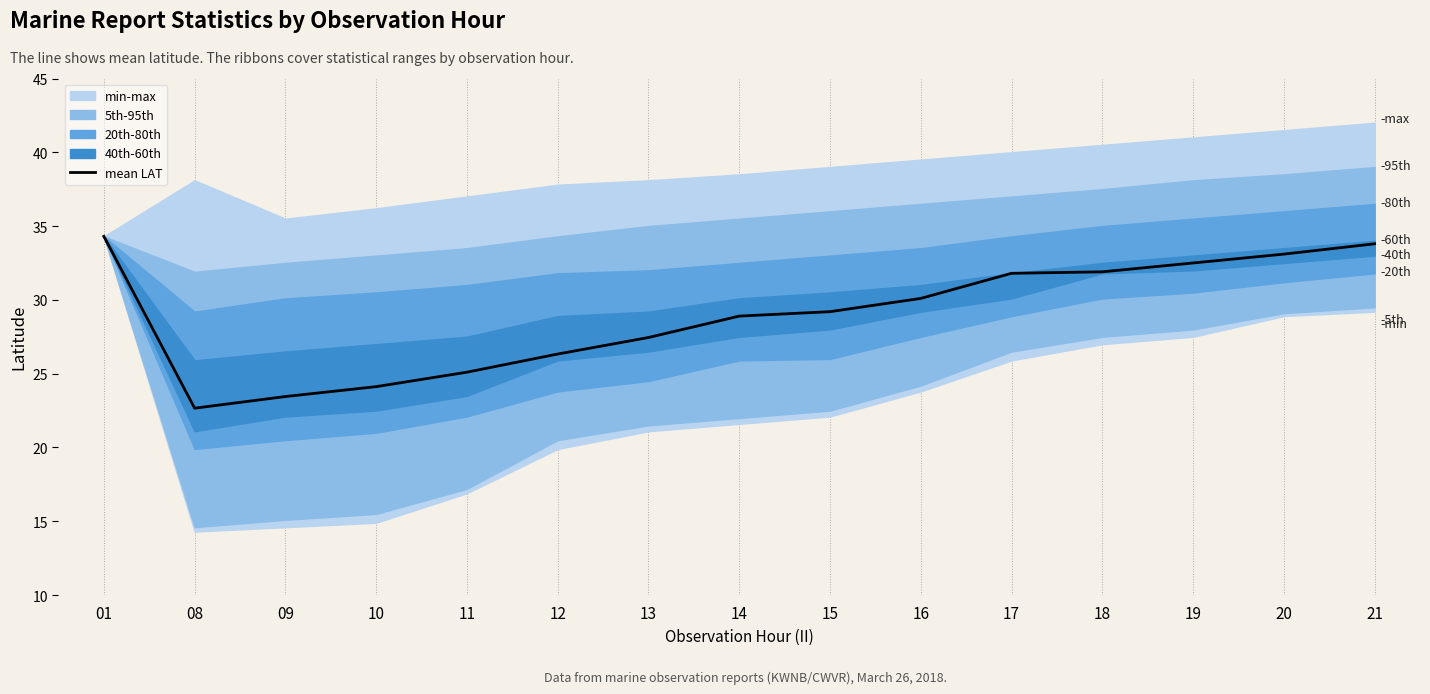

How many interior local valleys (lower than both neighbors) does the data have?

1